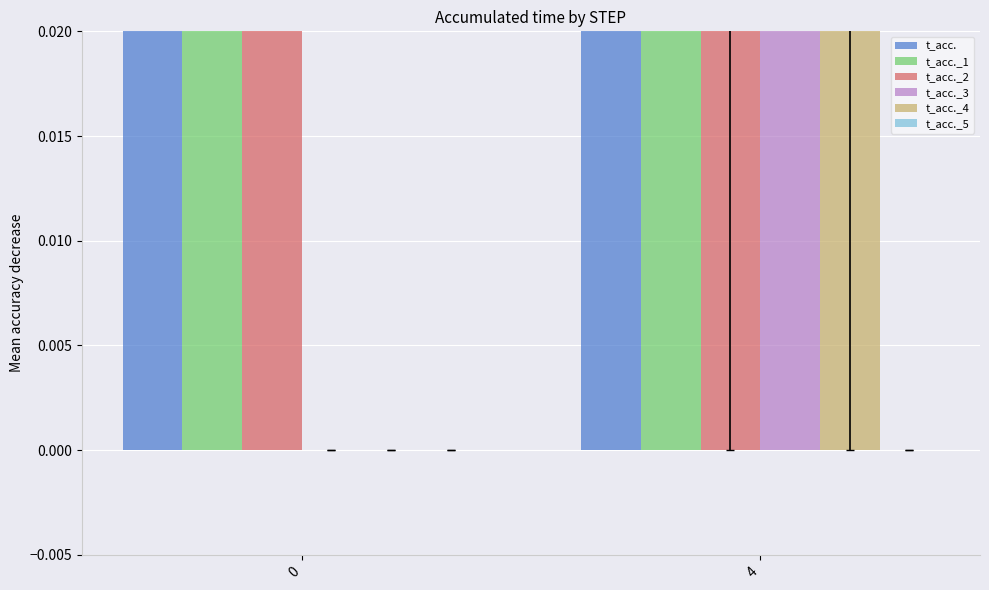

Read the t_acc._4 value at 4.

0.2